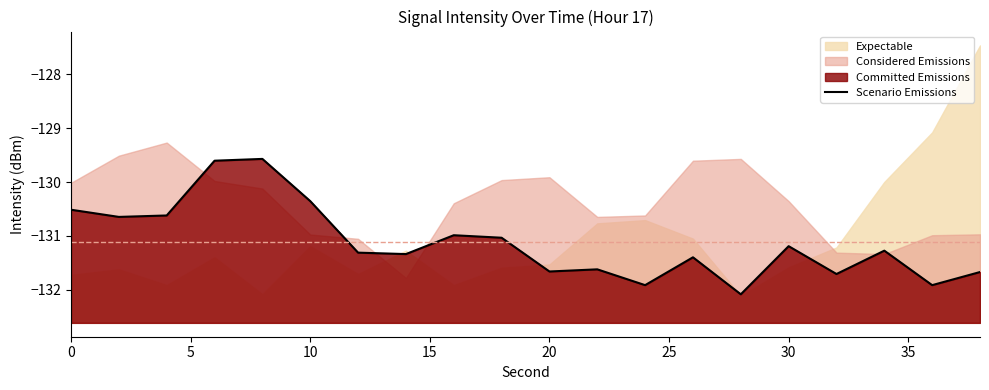

Reading left to right, what are all the values shown in this chart?

-130.5	-130.6	-130.6	-129.6	-129.6	-130.4	-131.3	-131.3	-131.0	-131.0	-131.7	-131.6	-131.9	-131.4	-132.1	-131.2	-131.7	-131.3	-131.9	-131.7